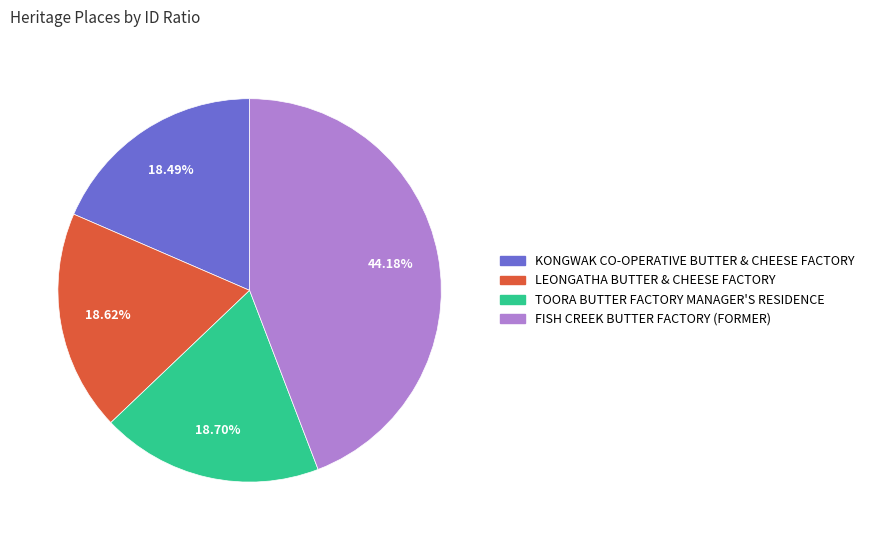

Is there any slice that represents more than half of the pie?

No